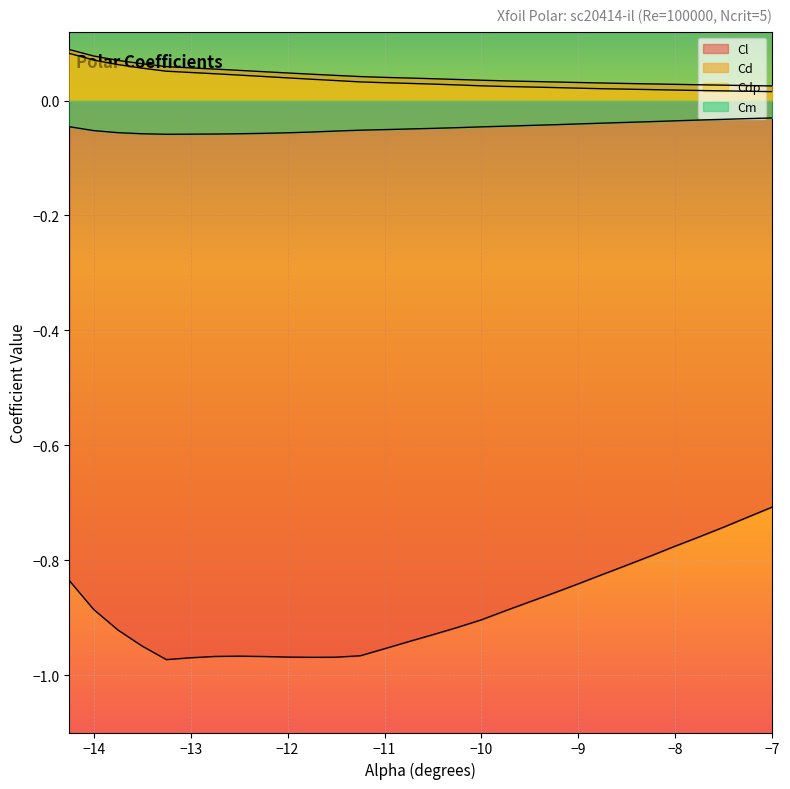

True or false: Cl and Cd cross at least once.

False